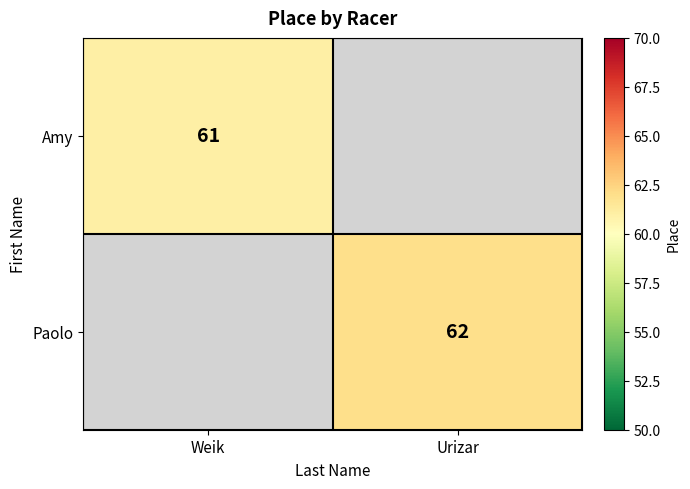

The Amy series shows 42 at Weik. True or false?

False